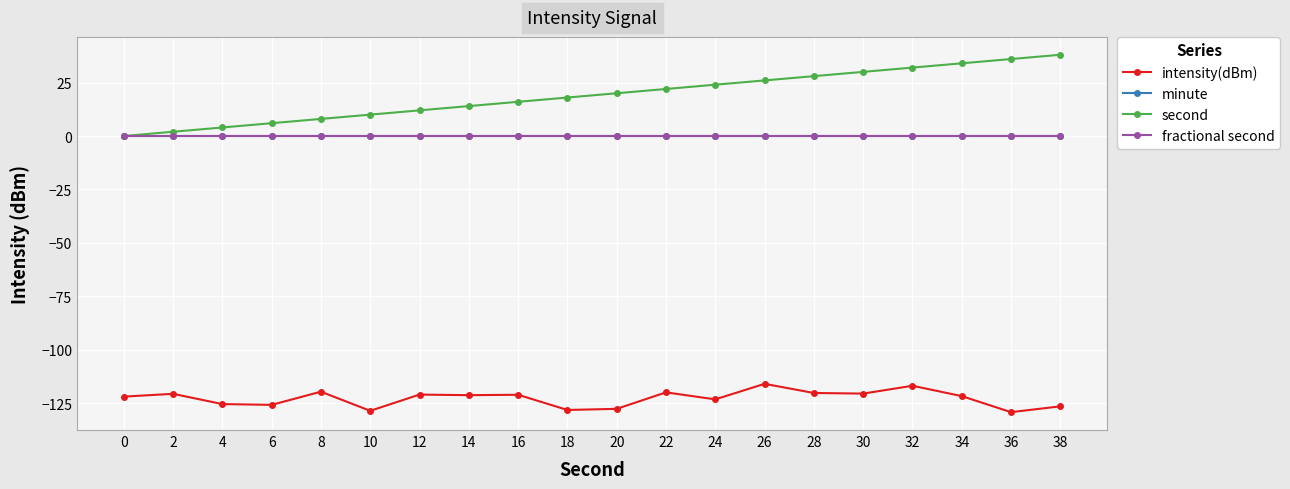

Which series has the largest total across all categories?

second